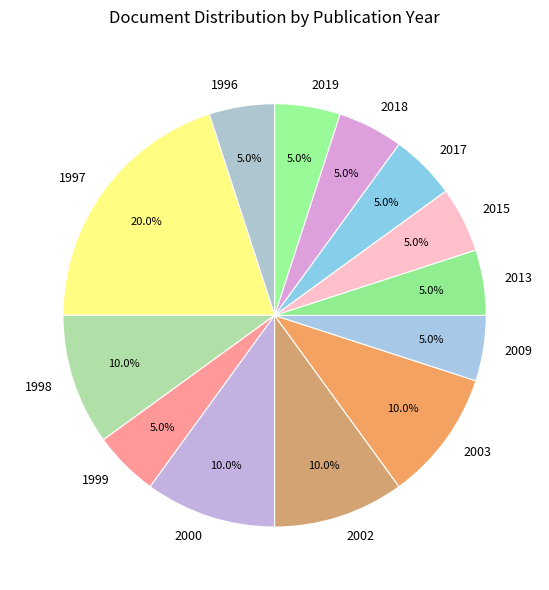

Which slice is the largest?

1997